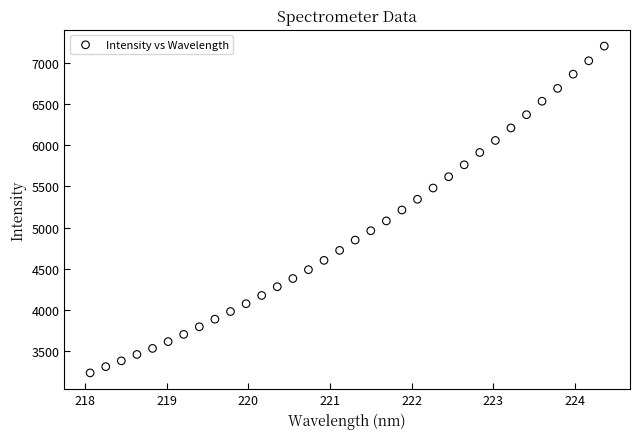

What is the range of X values (max minus min)?

6.3